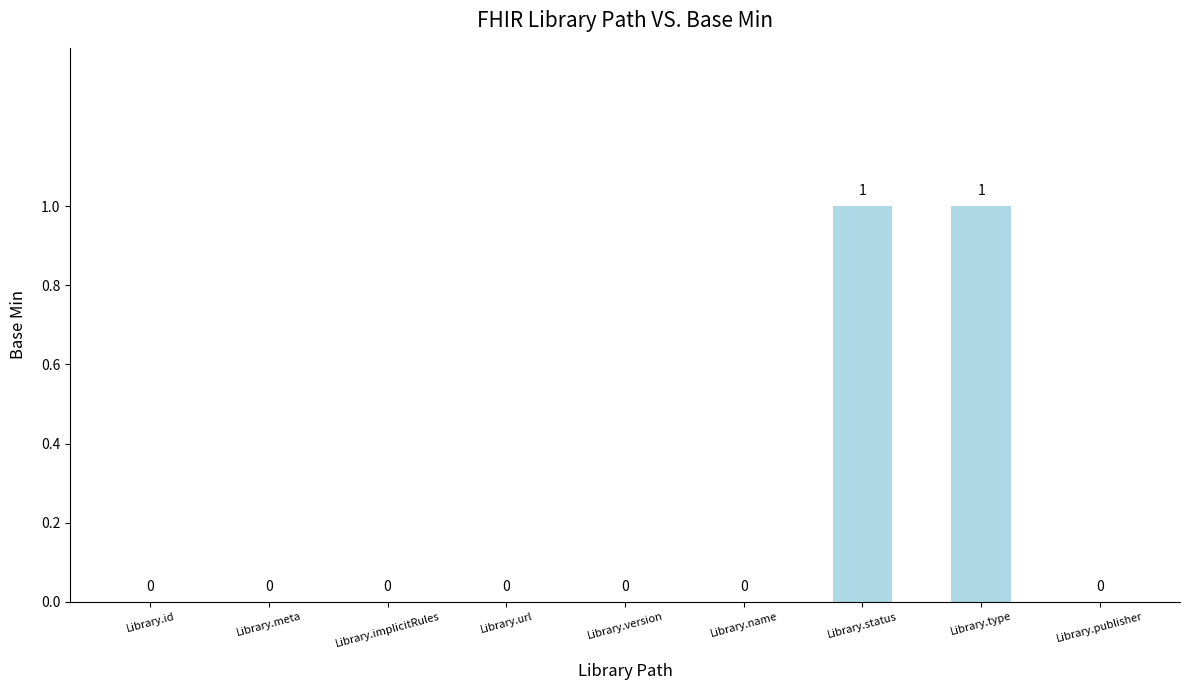

How many values are between 0 and 1?

9